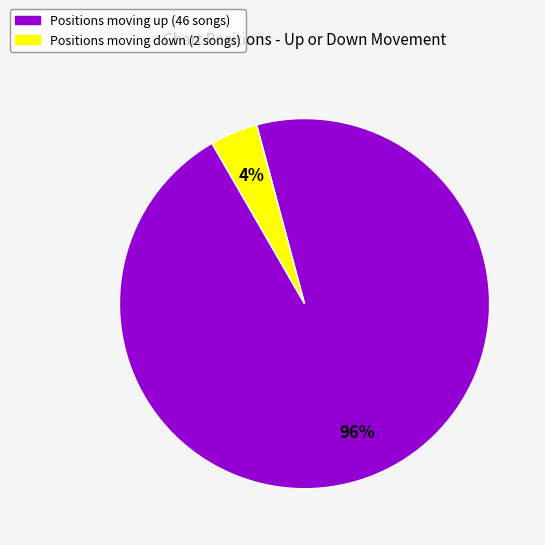

How many slices are in this pie chart?

2